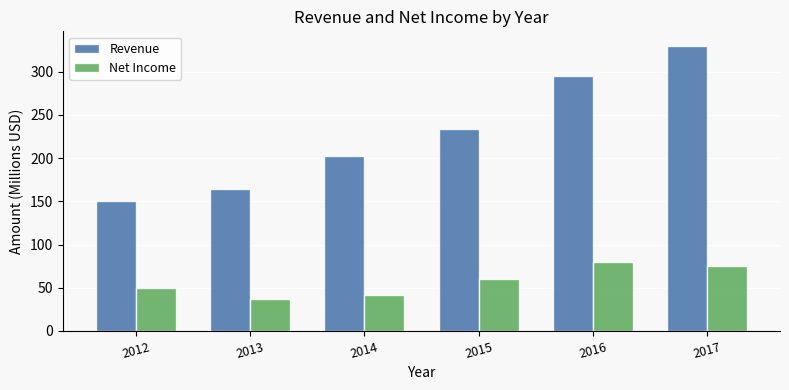

Reading right to left, what are all the values shown in this chart?

Revenue: 330.3	294.7	234.0	203.1	163.8	150.2
Net Income: 75.3	80.3	60.0	41.9	36.8	49.8